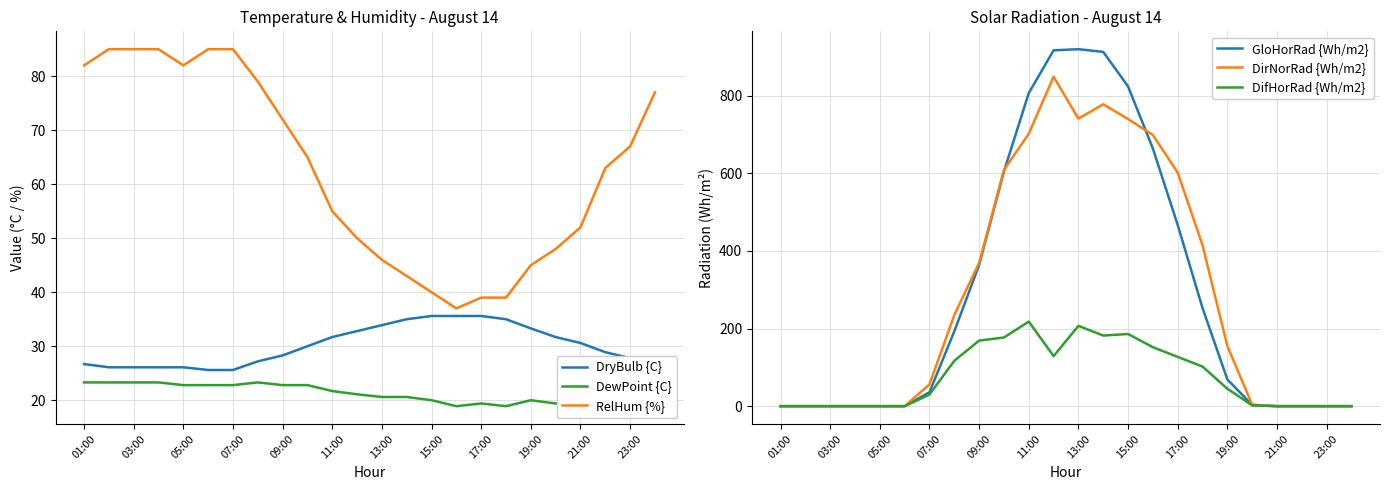

Is this an area chart (filled region under the line)?

No